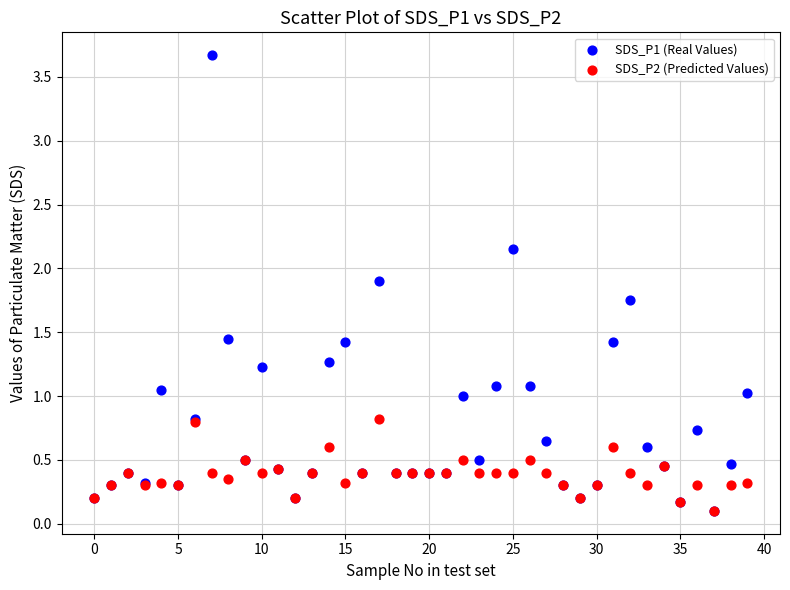

What are all the series names shown in the legend?

SDS_P1 (Real Values), SDS_P2 (Predicted Values)